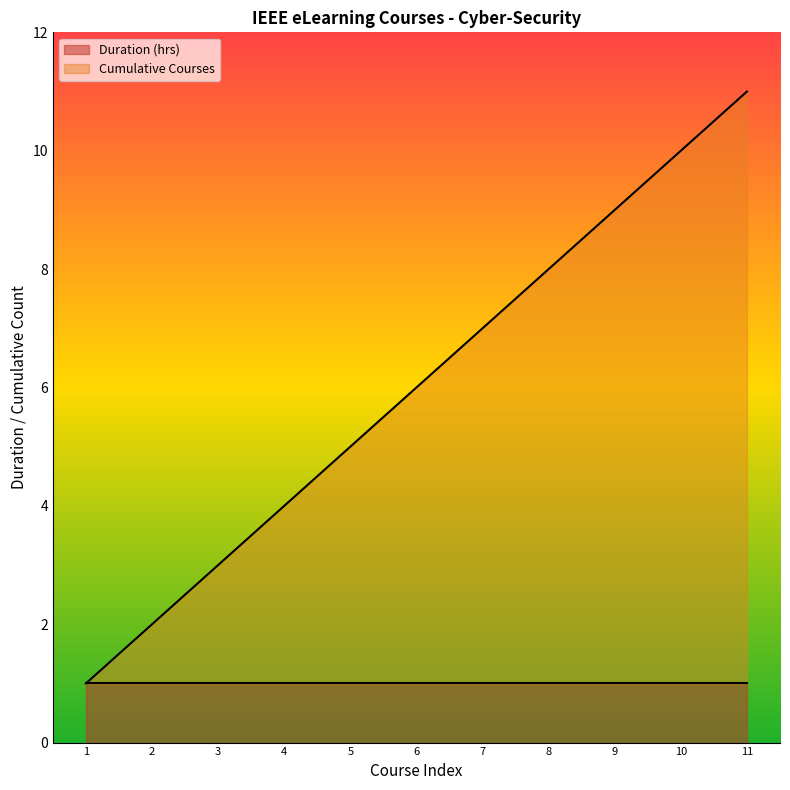

How many data points in Cumulative Courses are above 6?

5